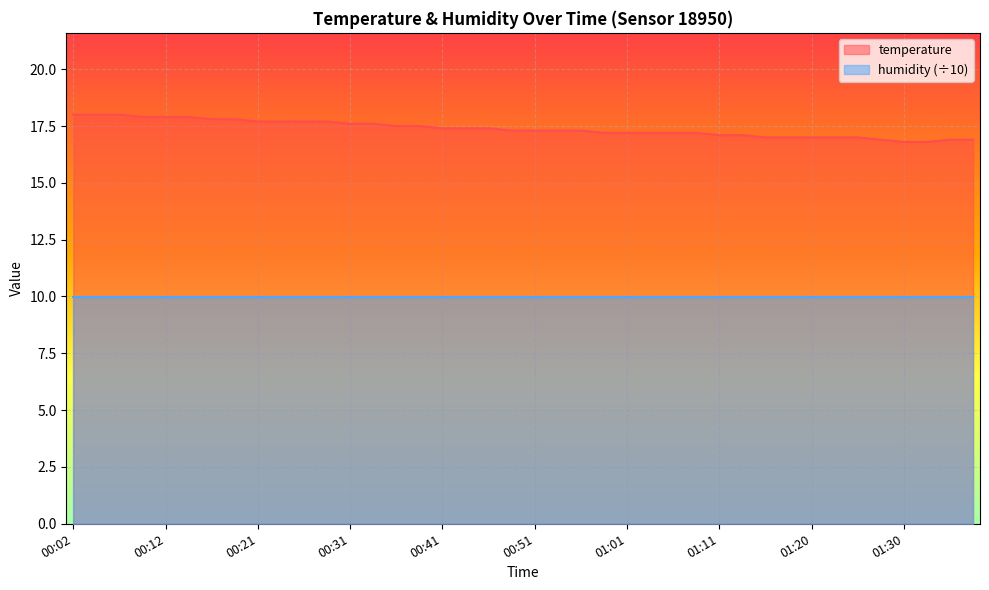

Count the number of values greater than 17.

30